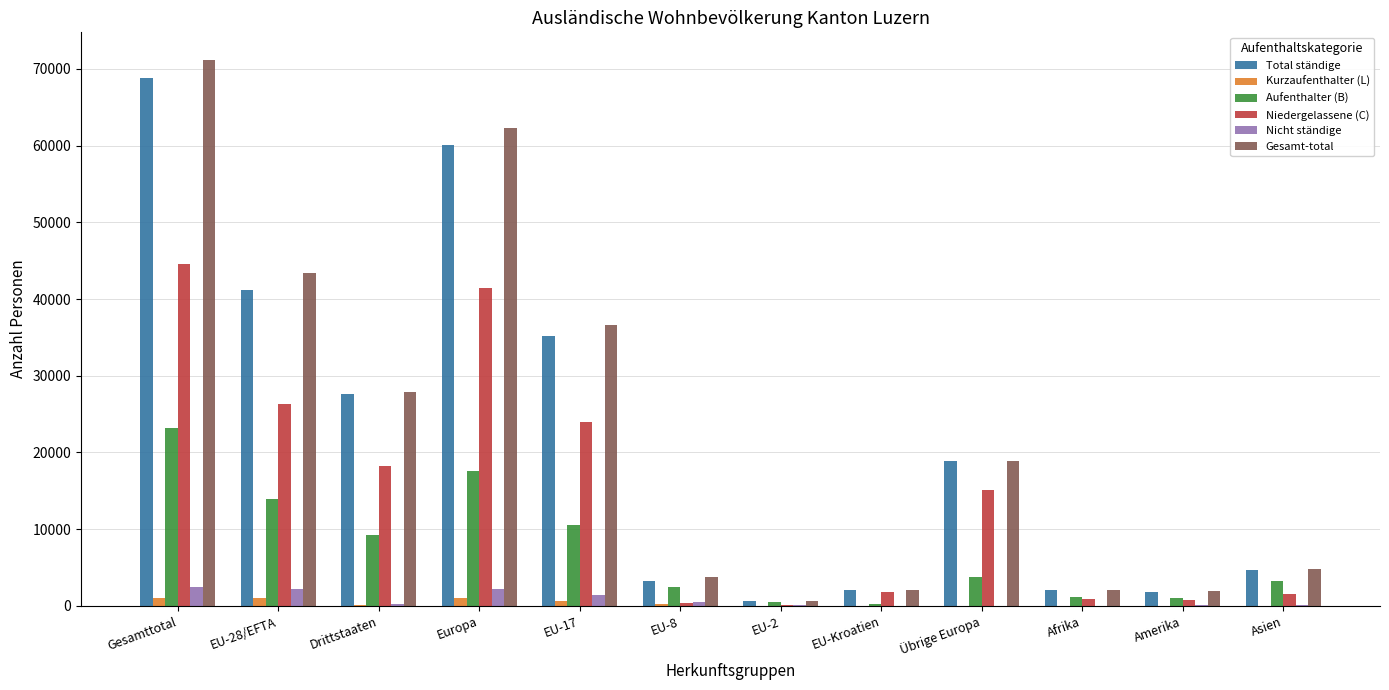

At which category is the sum across all series the highest?

Gesamttotal